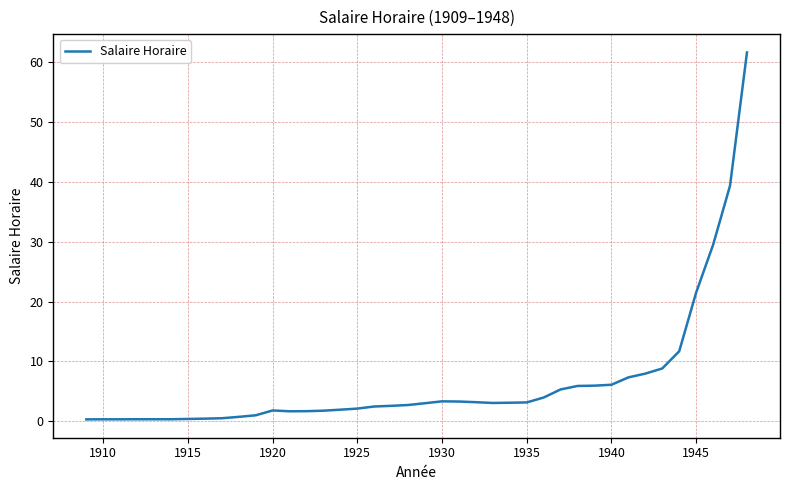

How many lines are shown in the chart?

1